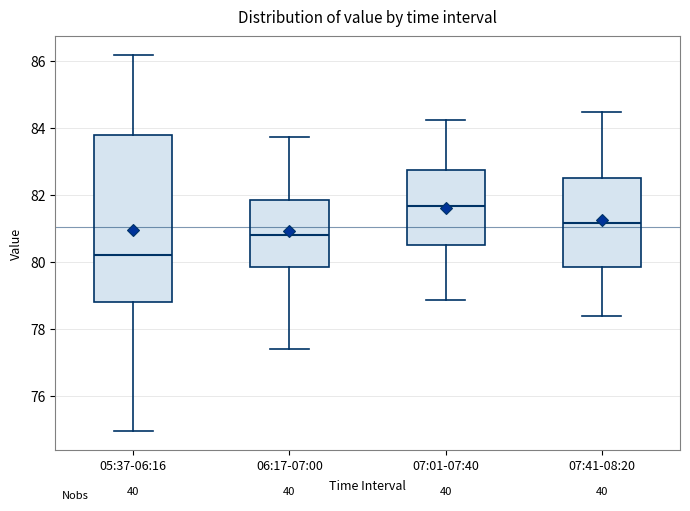

Where is the lower edge of the box for 07:41-08:20 on the y-axis? The values are not printed on the chart, so give them approximately, as read against the axis.

79.8